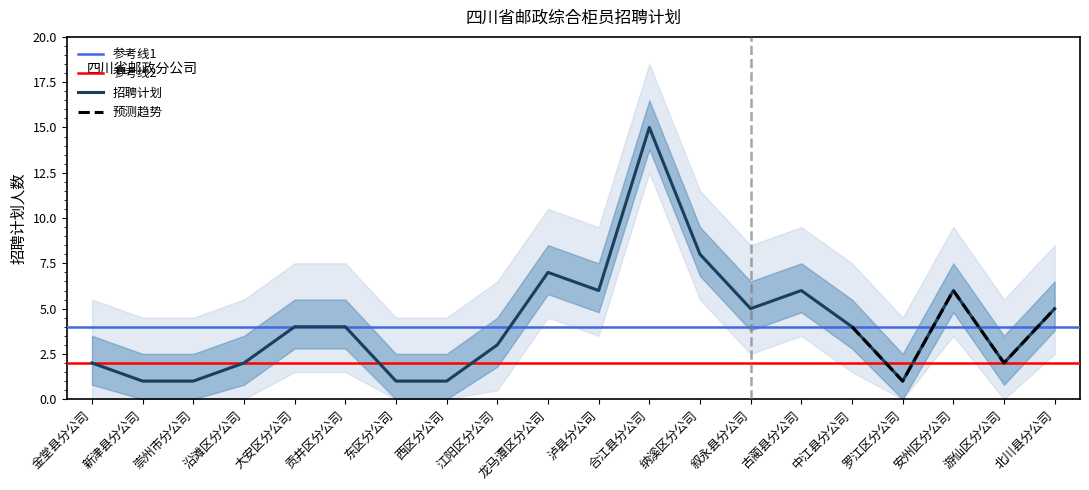

Rank the categories by value from highest to lowest.

合江县分公司, 纳溪区分公司, 龙马潭区分公司, 泸县分公司, 古蔺县分公司, 安州区分公司, 叙永县分公司, 北川县分公司, 大安区分公司, 贡井区分公司, 中江县分公司, 江阳区分公司, 金堂县分公司, 沿滩区分公司, 游仙区分公司, 新津县分公司, 崇州市分公司, 东区分公司, 西区分公司, 罗江区分公司